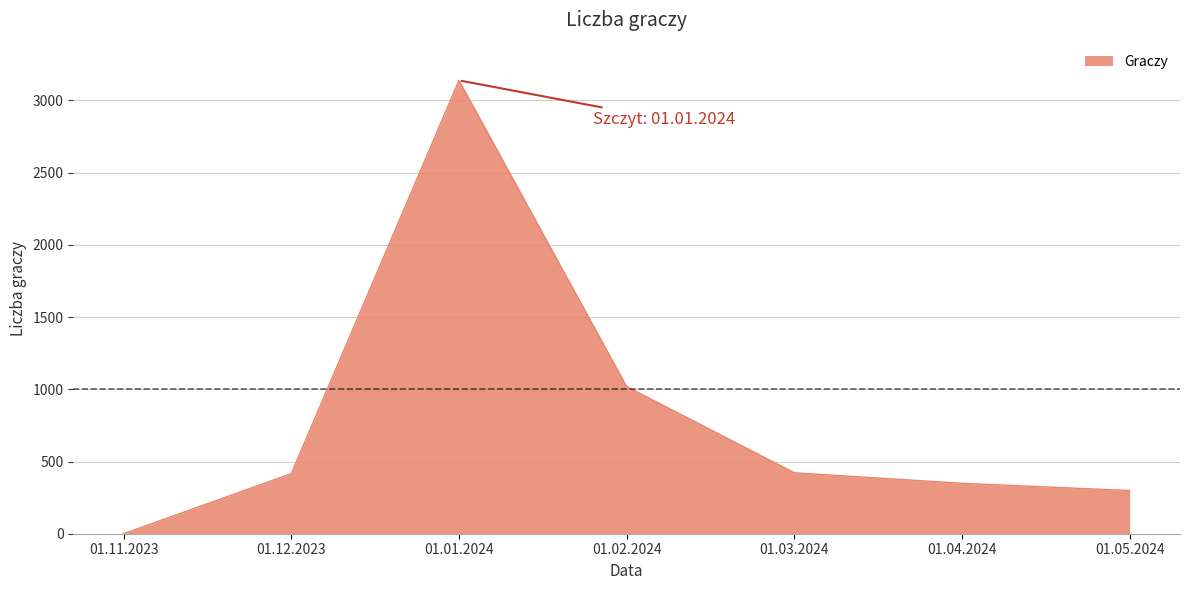

What is the difference between the maximum and minimum values?

3139